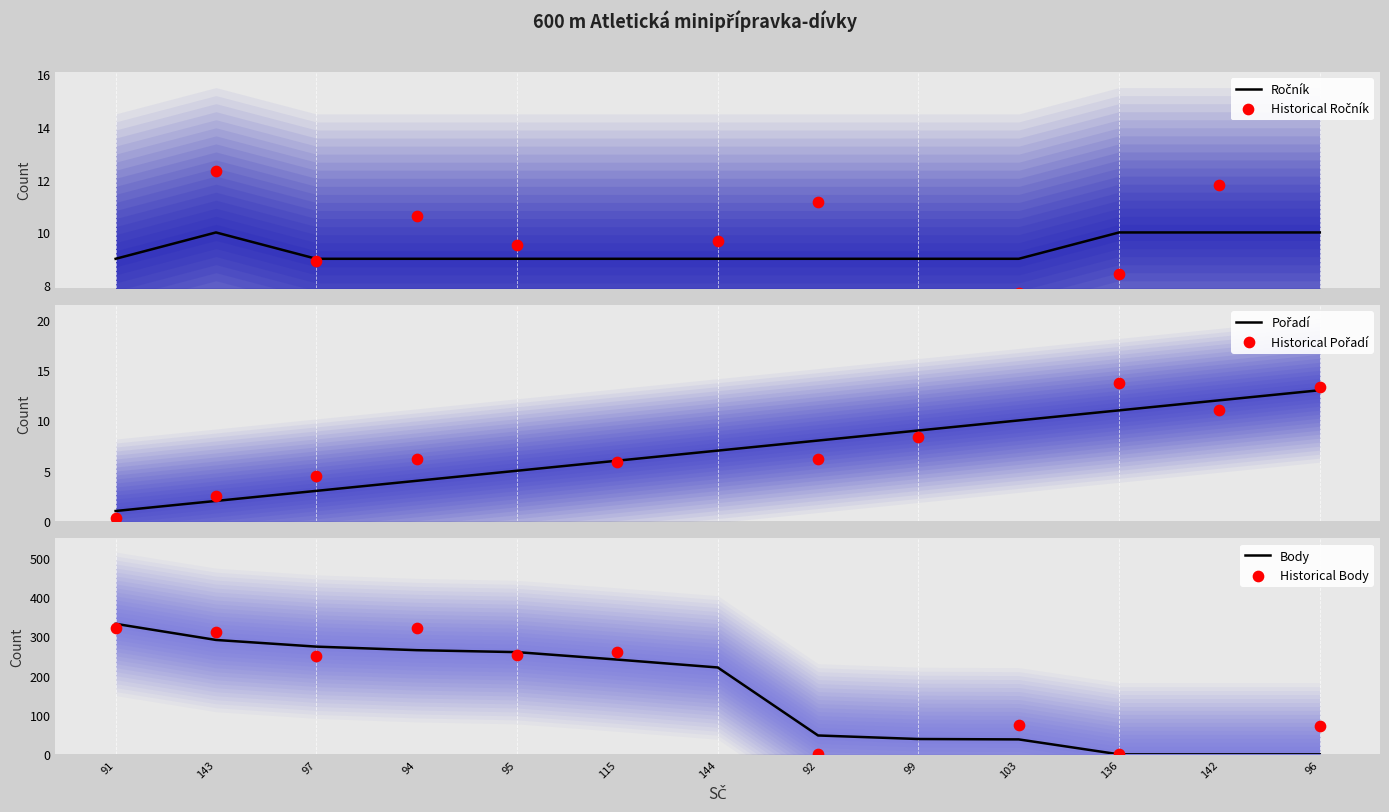

Which series has the largest Y range (max minus min)?

Body